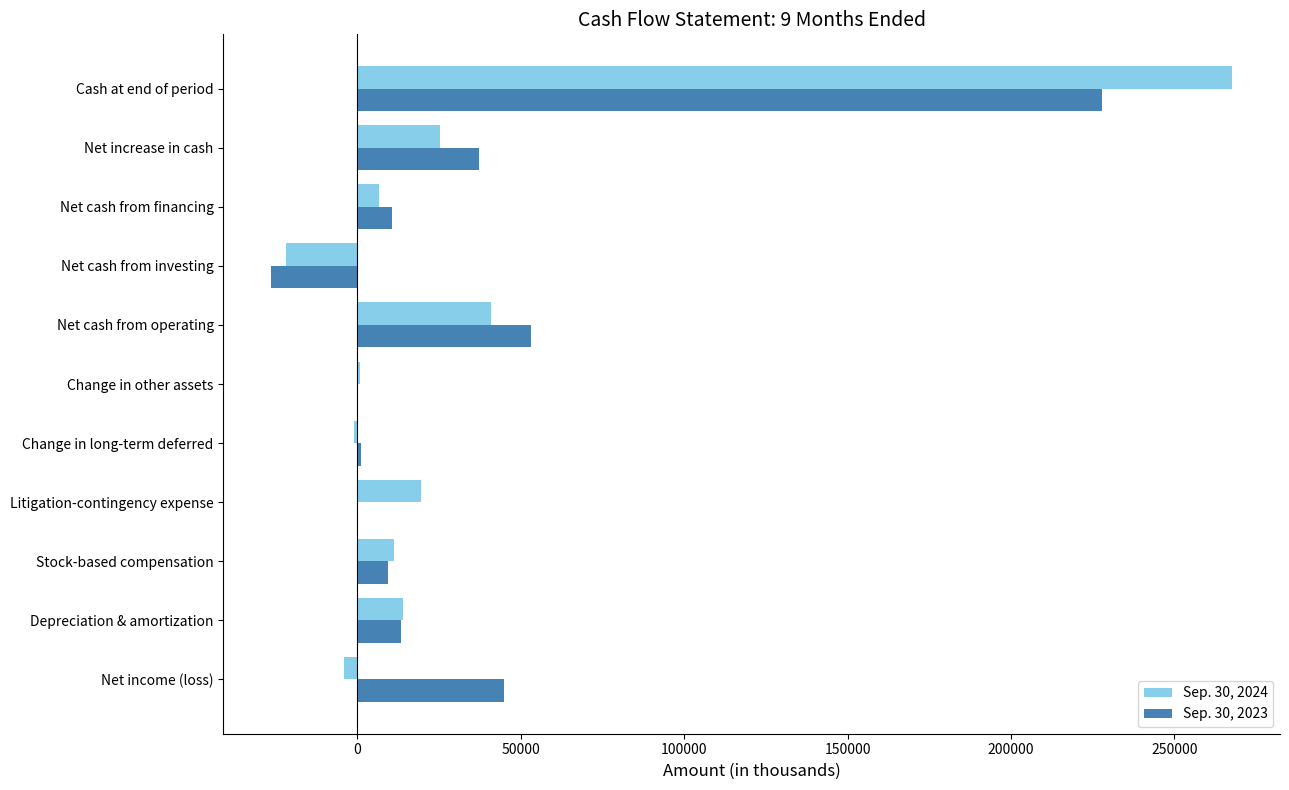

At which label does Sep. 30, 2023 reach its peak?

Cash at end of period